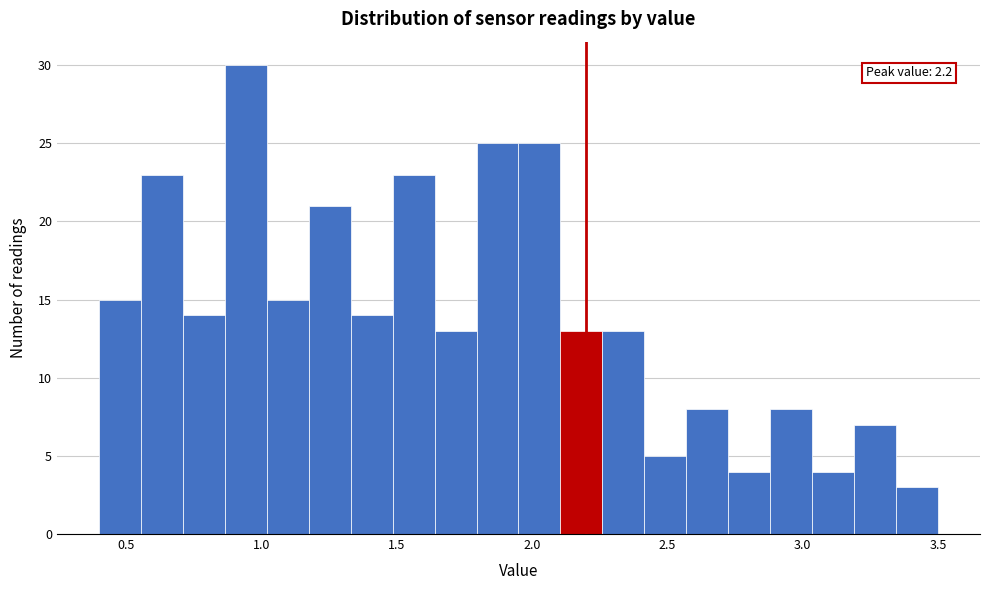

Read against the x-axis, roughly where is the centre of the tallest bar?

0.95